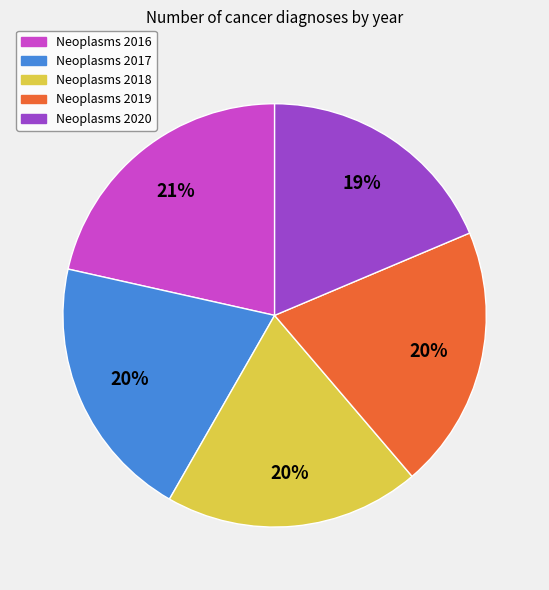

To the nearest percent, what is the average slice percentage?

20%